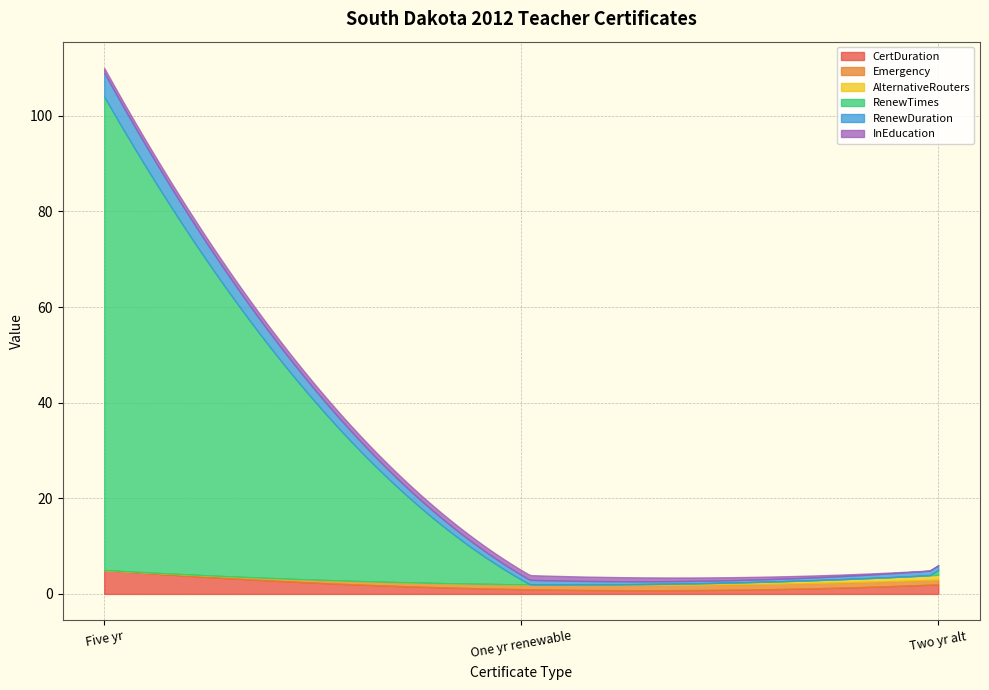

What is the spread (max minus min) of values at Two year alternative certificate?

2